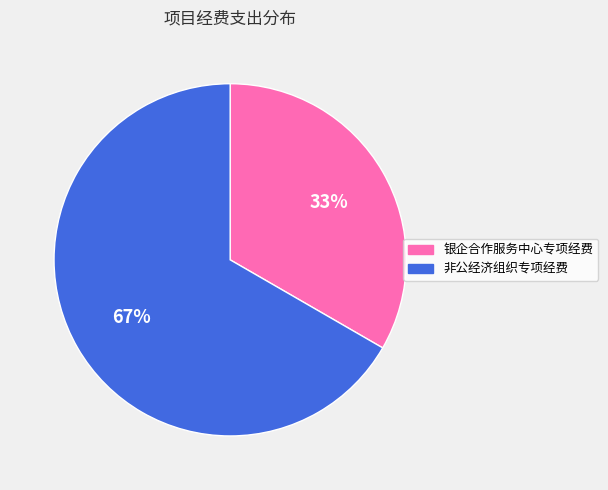

To the nearest percent, what portion does 非公经济组织专项经费 represent?

67%